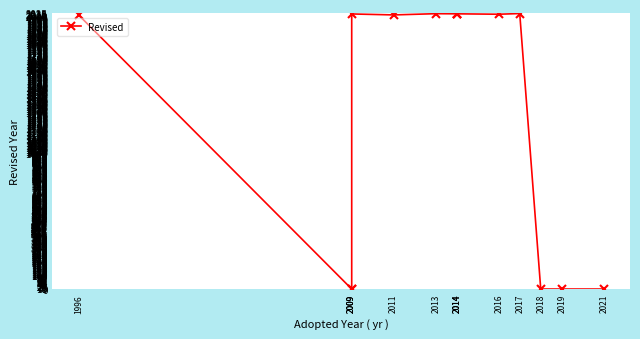

Is this an area chart (filled region under the line)?

No